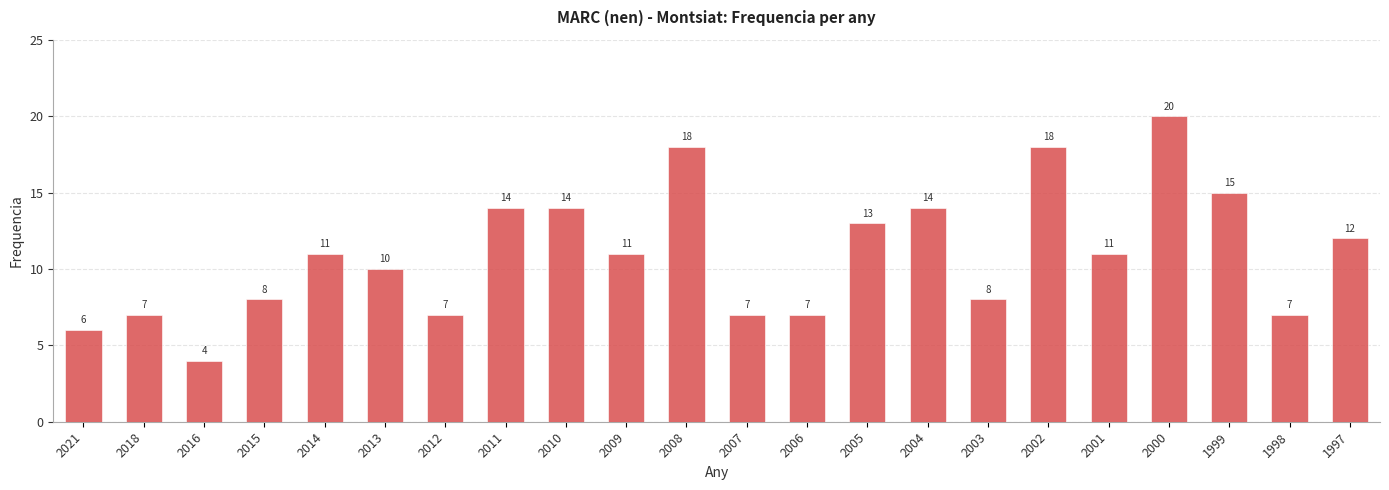

How many series are shown in this chart?

1